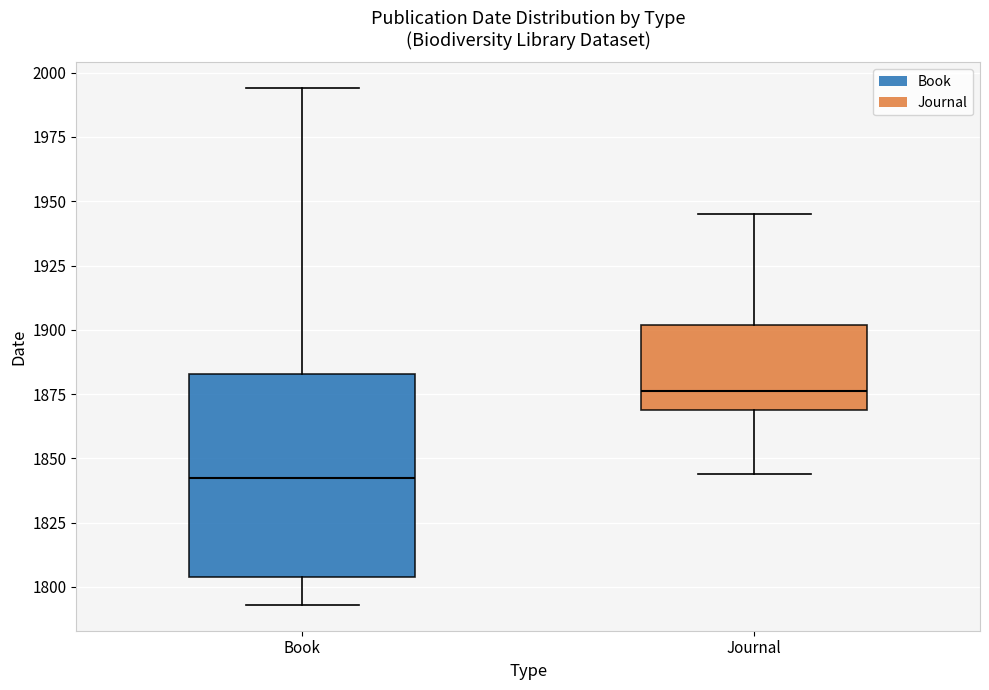

Reading left to right, read every box against the y-axis: the position of its median line, the range the box covers, and the ends of its whiskers. The values are not printed on the chart, so give them approximately, as read against the axis.

Book: median 1845, box 1805 to 1885, whiskers 1795 to 1995
Journal: median 1875, box 1870 to 1900, whiskers 1845 to 1945